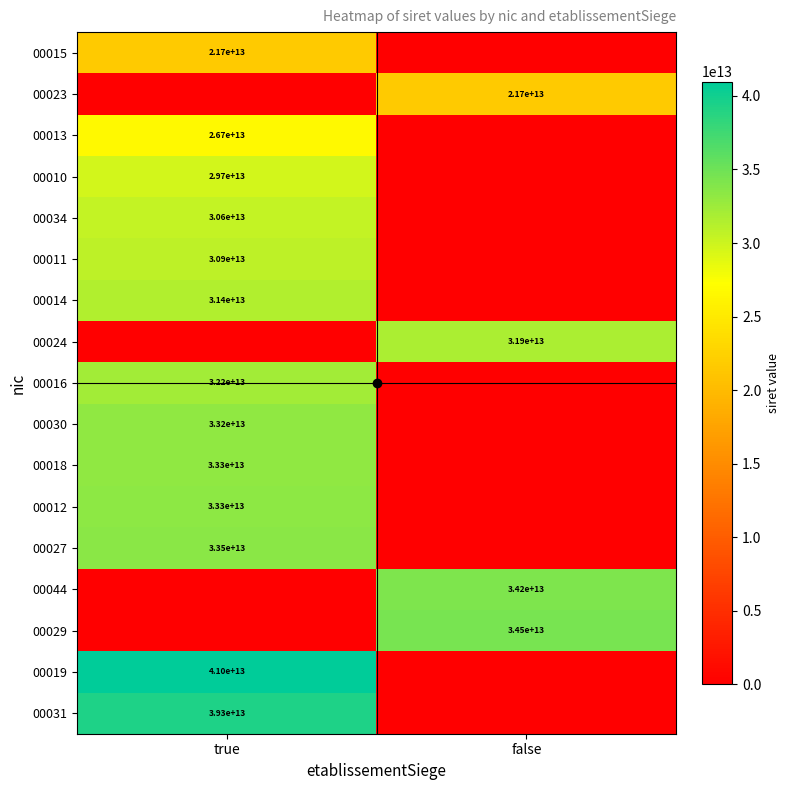

How many data points in 00014 are less than 31448941000014?

1